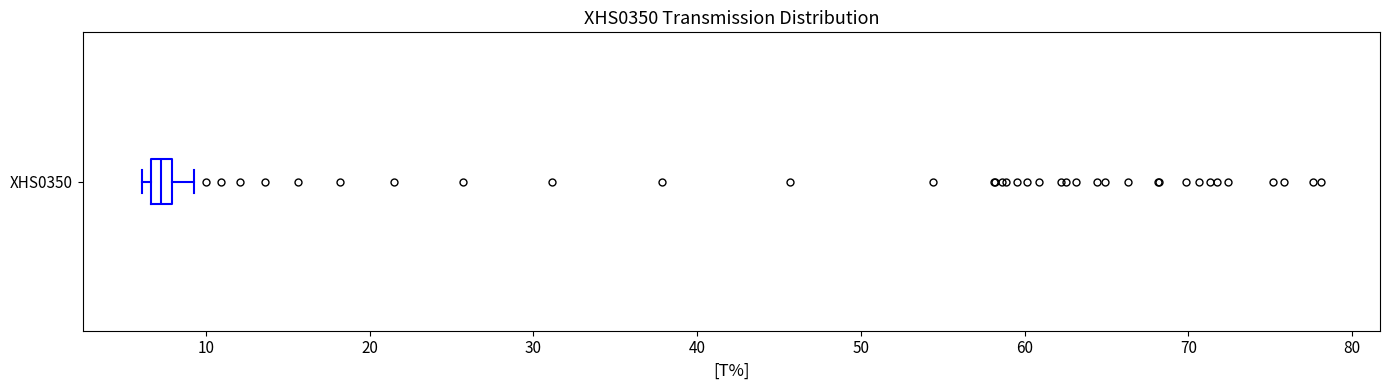

Where is the left edge of the box for XHS0350 on the x-axis? The values are not printed on the chart, so give them approximately, as read against the axis.

7